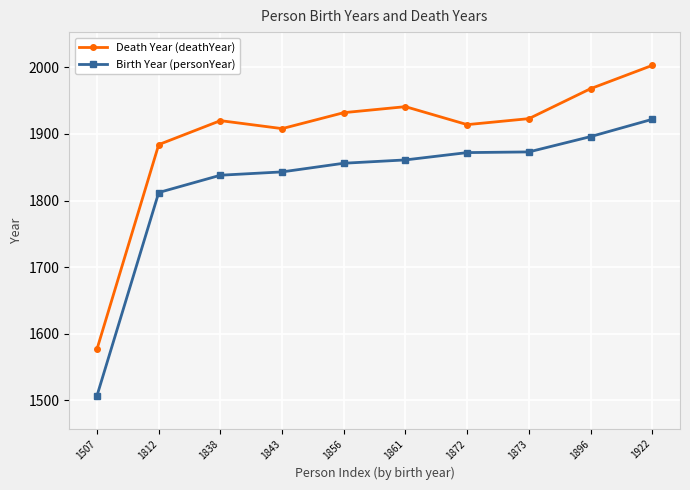

Which series changed the most between 1812 and 1838?

Death Year (deathYear)